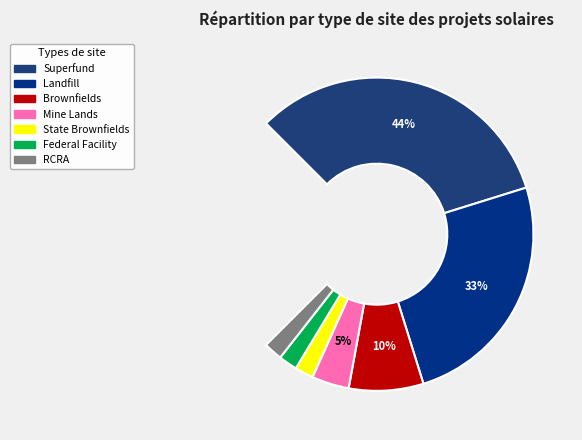

To the nearest percent, what is the combined percentage of Mine Lands and Landfill?

38%